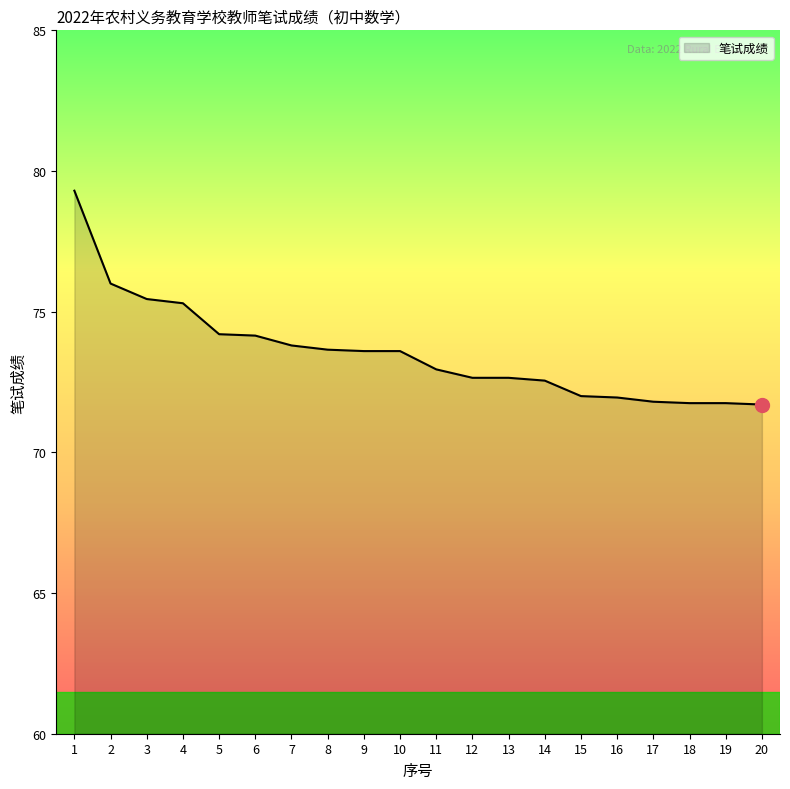

The chart shows a value of 74.2 at 5. True or false?

True